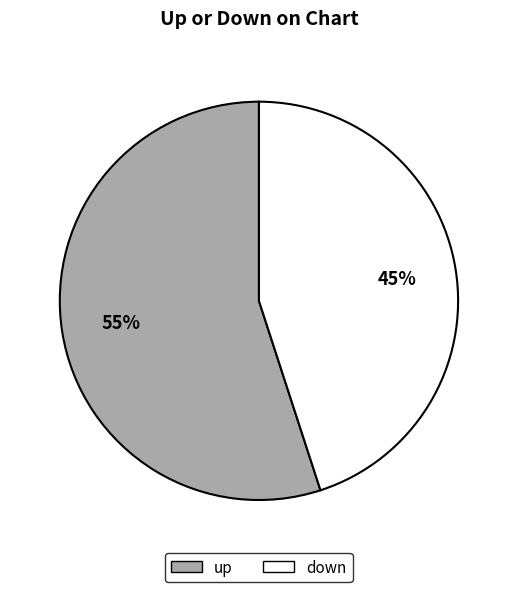

What is the largest slice in the pie chart?

up